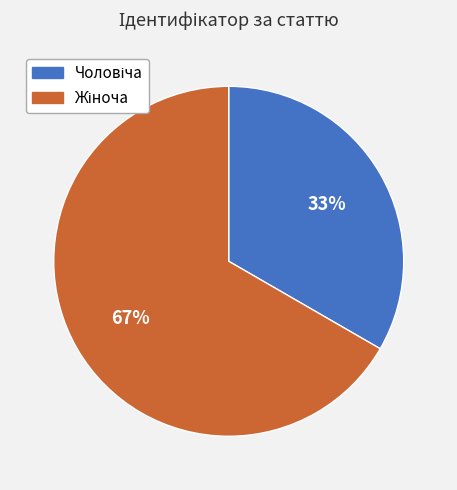

Count the number of slices in the pie.

2